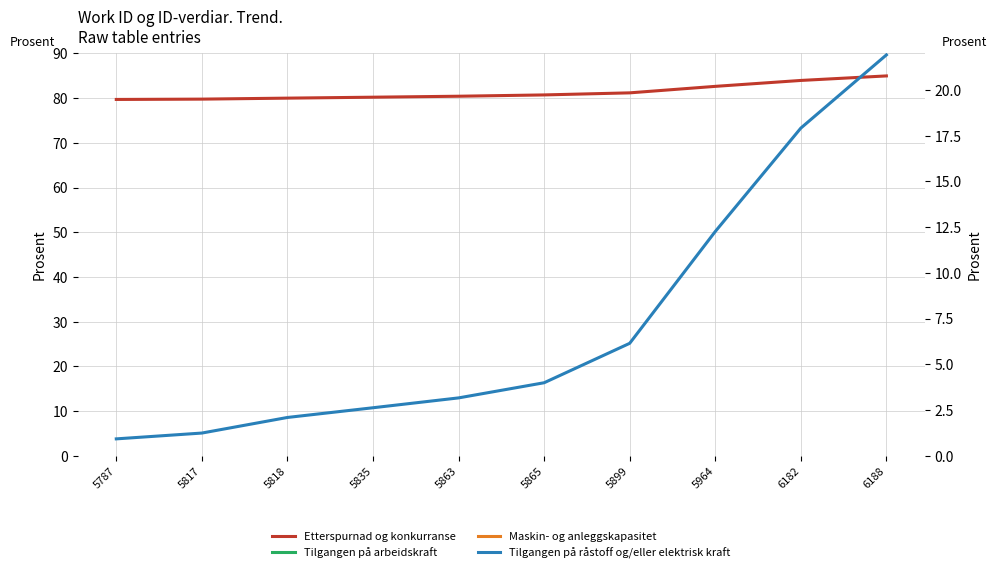

At which category is the sum across all series the highest?

6188